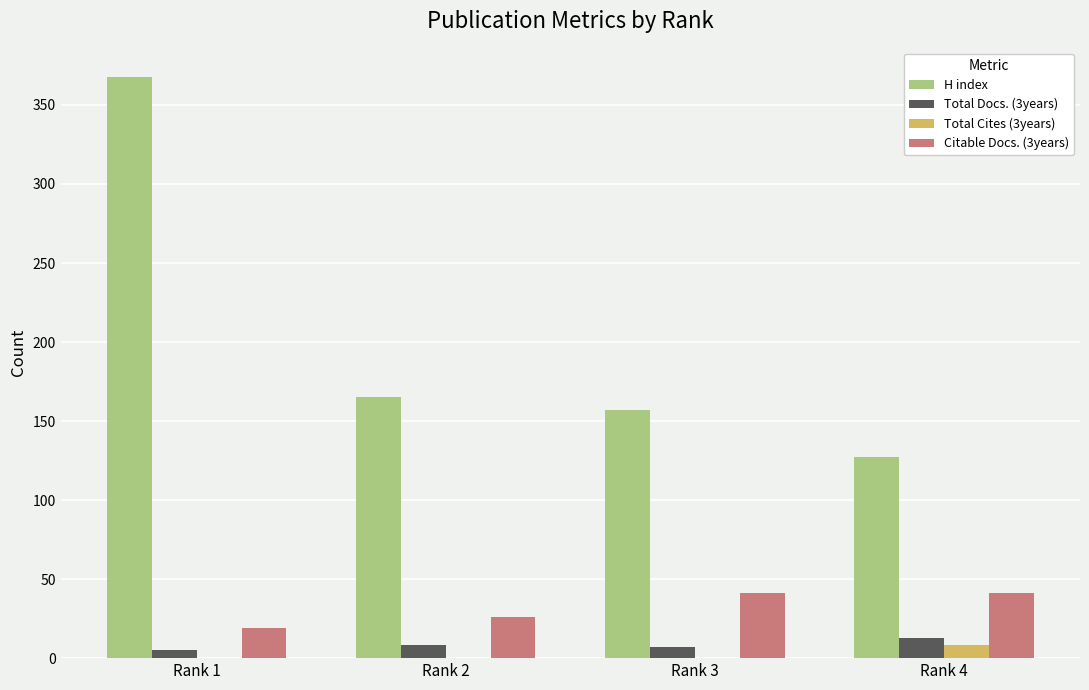

Is the value of Citable Docs. (3years) at Rank 2 greater than the value of Total Cites (3years) at Rank 2?

Yes